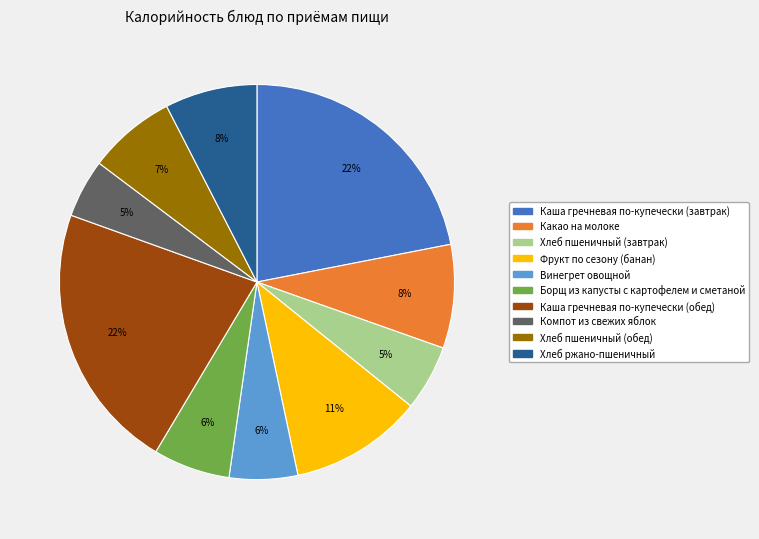

Does Каша гречневая по-купечески (обед) account for over 50% of the chart?

No